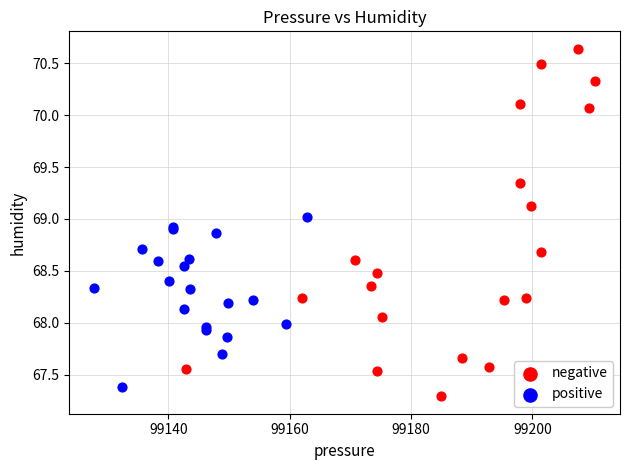

Which series has the largest Y range (max minus min)?

negative